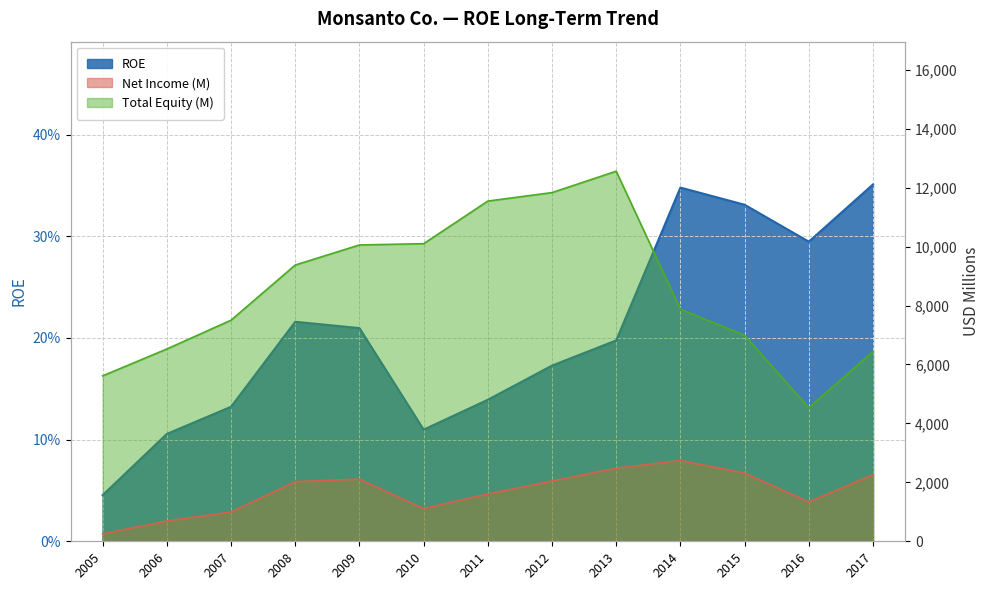

True or false: ROE and Total Equity (M) cross at least once.

False